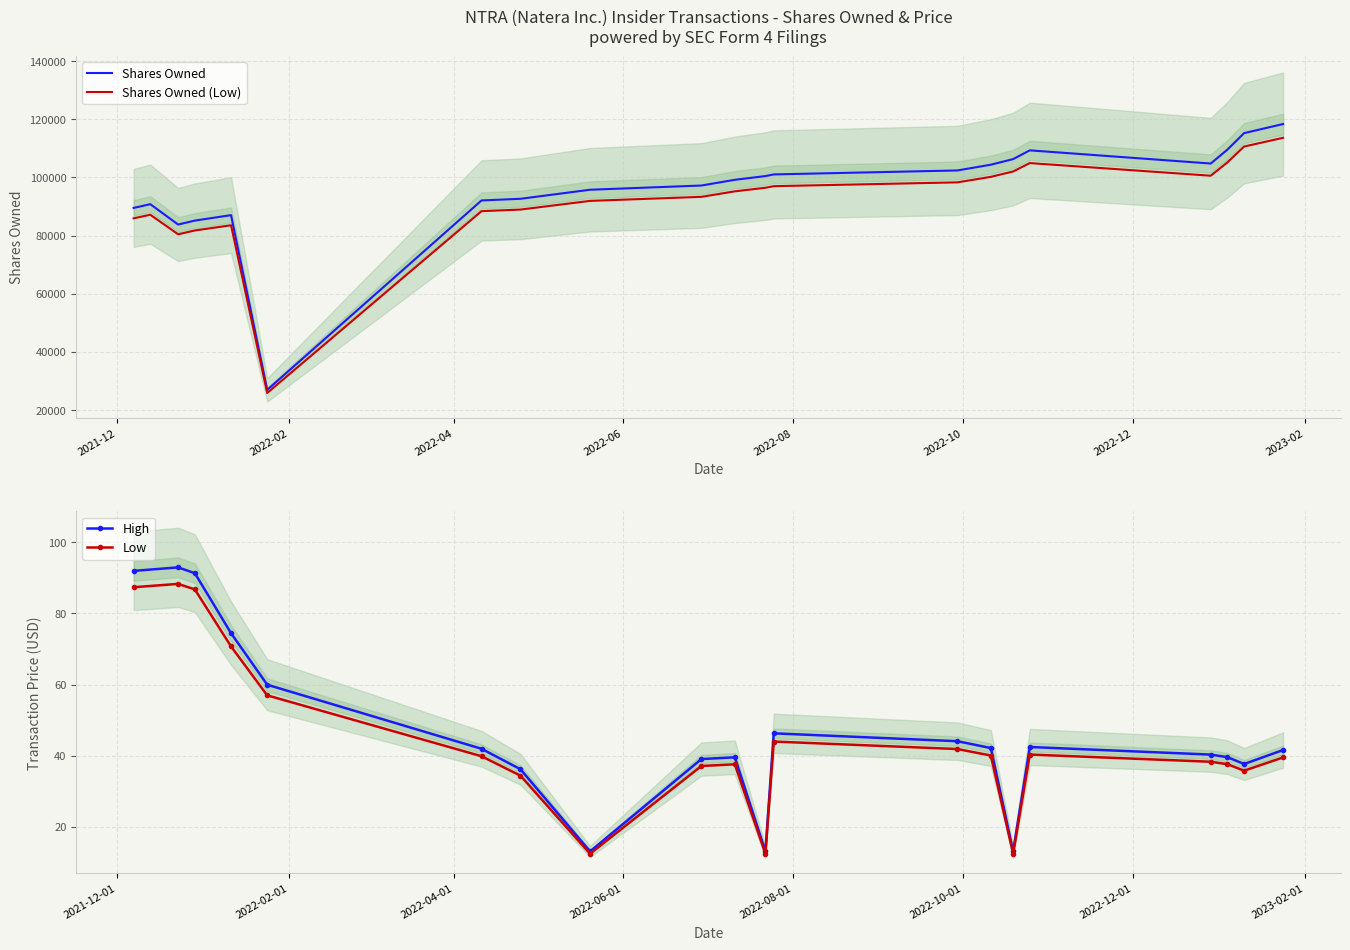

What is the lowest value of the Shares Owned (Low) series?

25876.8